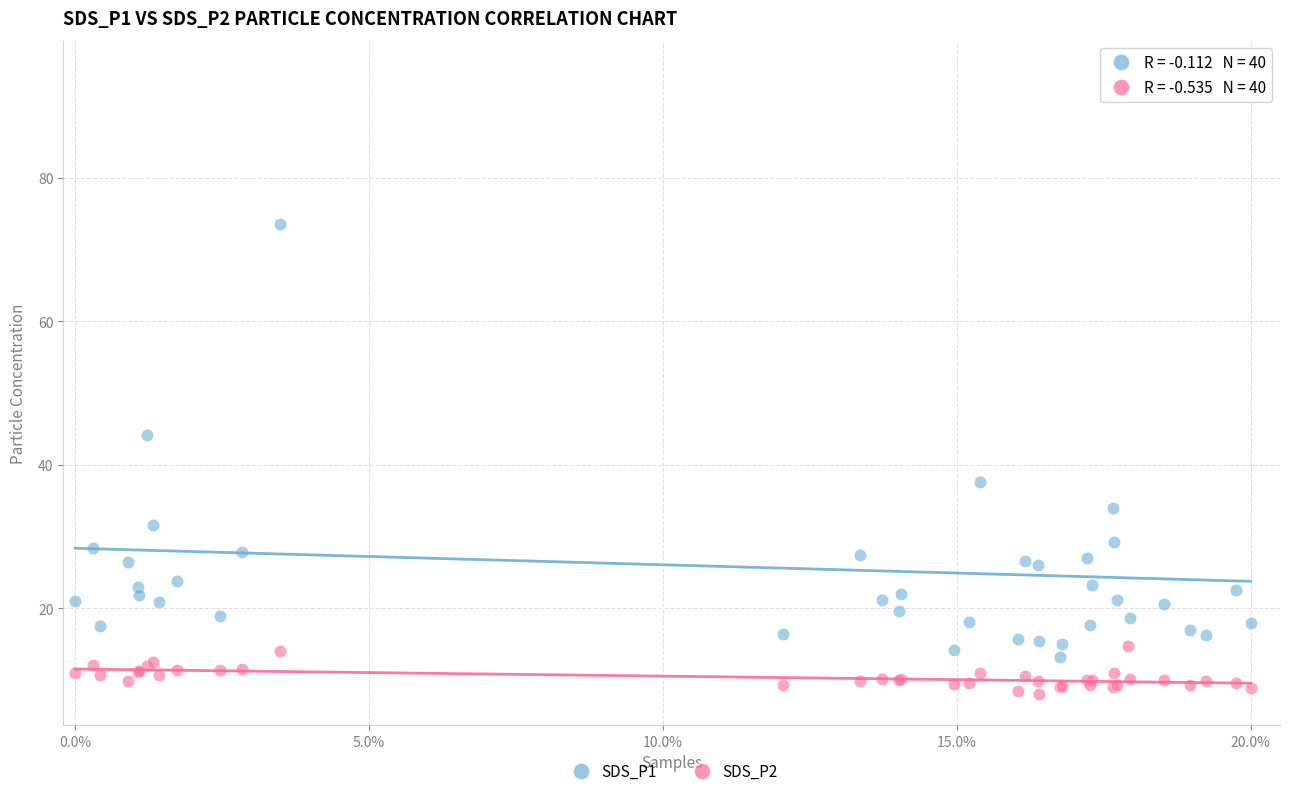

What are all the series names shown in the legend?

SDS_P1, SDS_P2